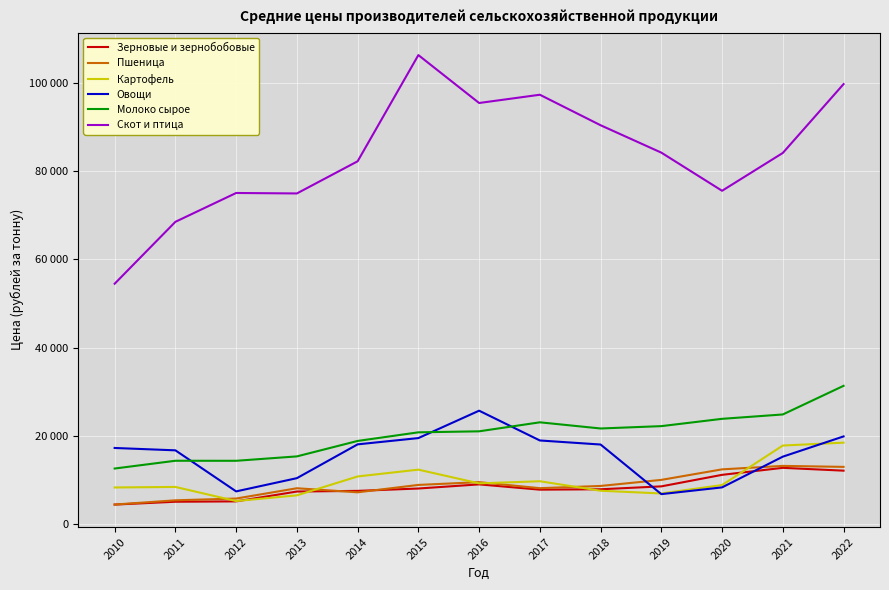

What is the difference between the maximum and minimum values in the Скот и птица series?

51743.9